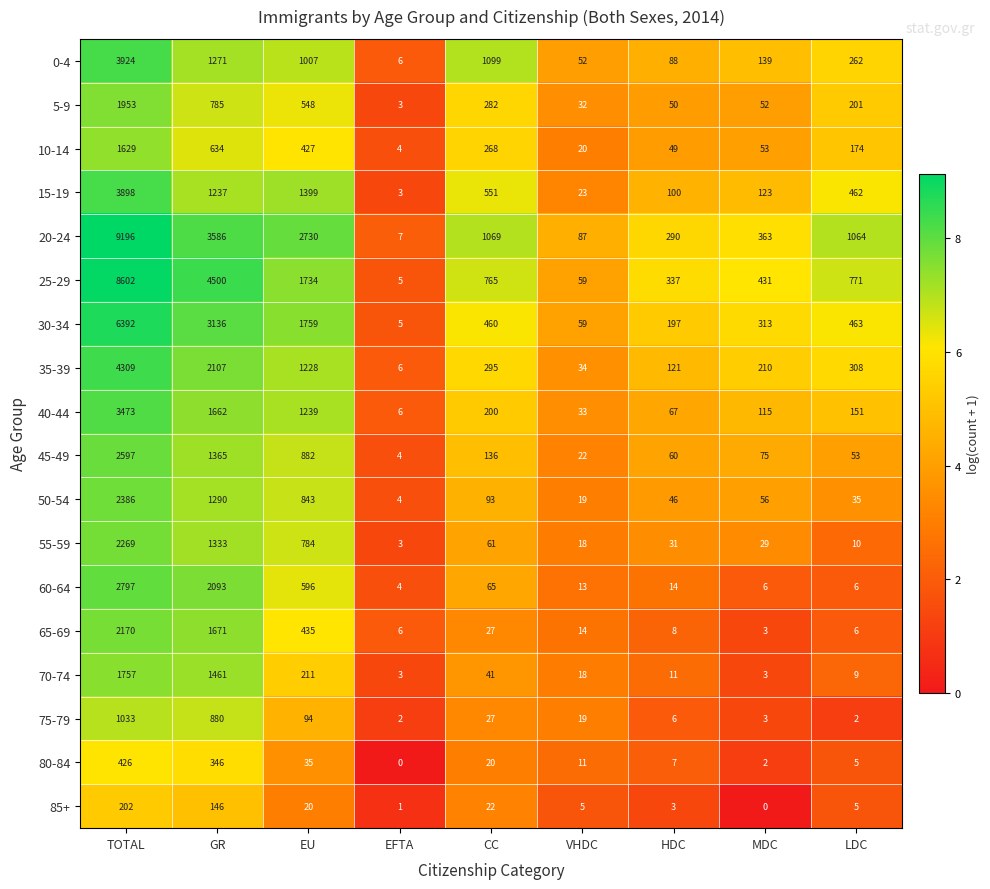

How many values in 80-84 are above zero?

8